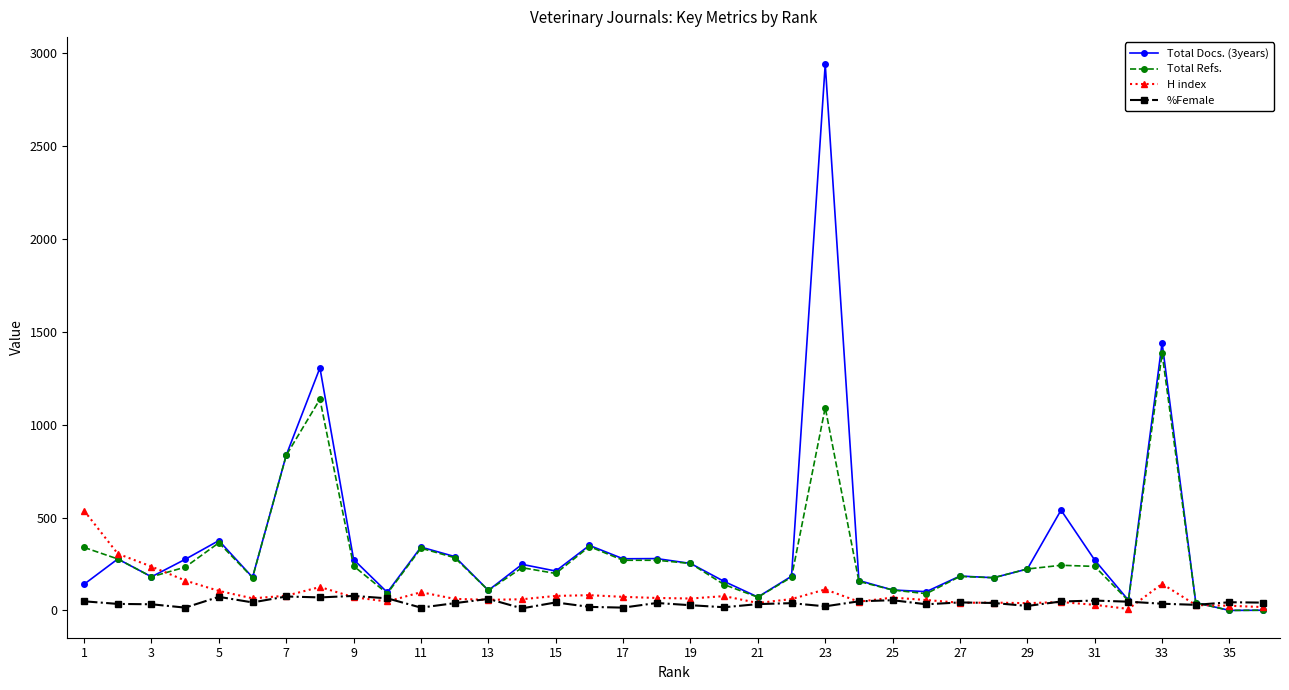

At how many categories does at least one series exceed 497?

6